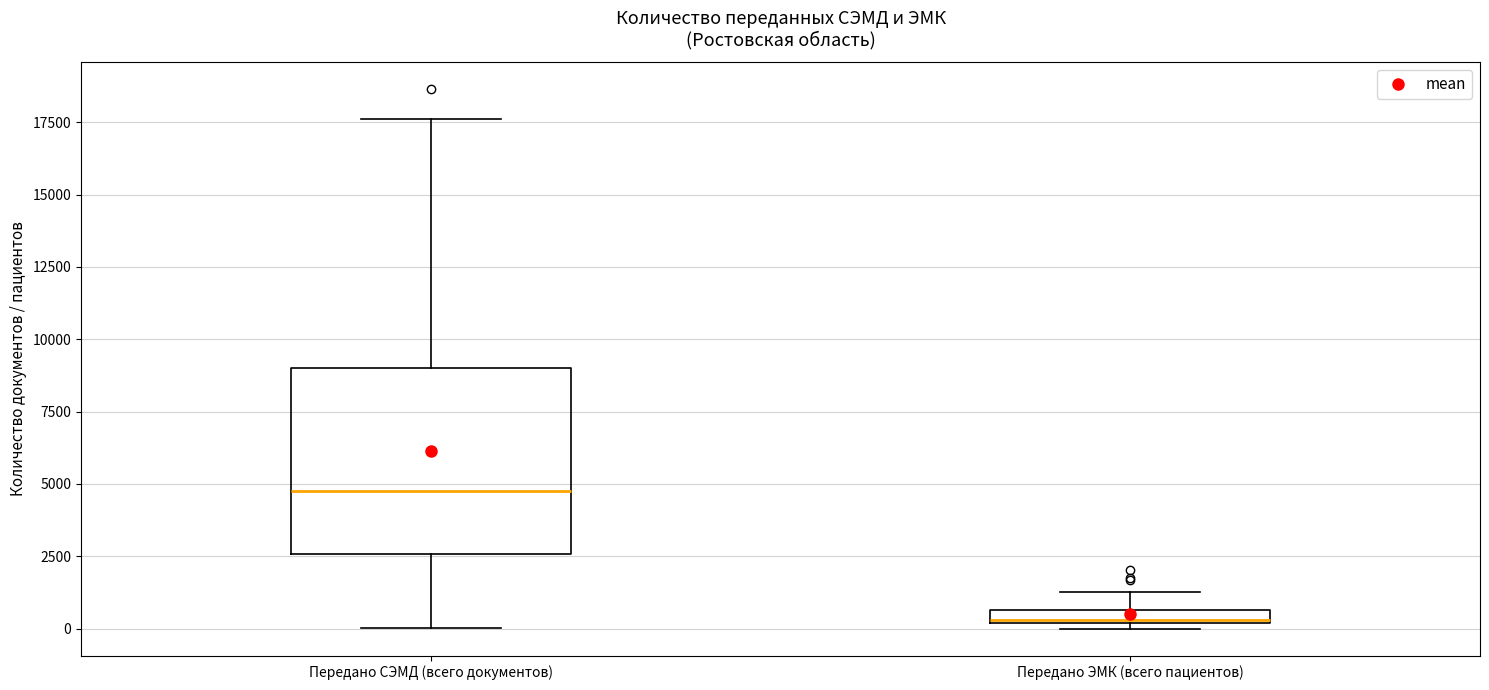

Where is the upper edge of the box for Передано ЭМК (всего пациентов) on the y-axis? The values are not printed on the chart, so give them approximately, as read against the axis.

500